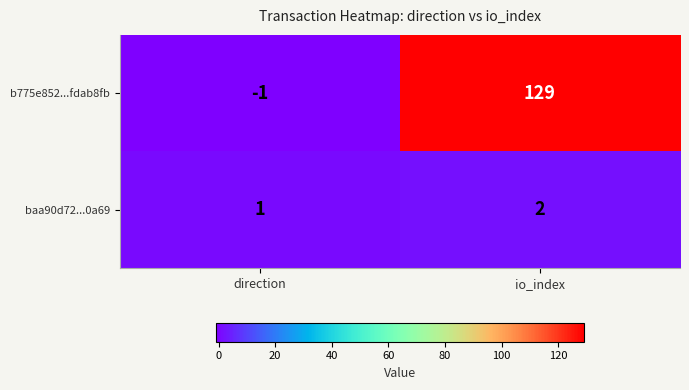

Reading left to right, transcribe all the data shown in this chart.

b775e852...fdab8fb: direction=-1	io_index=129
baa90d72...0a69: direction=1	io_index=2